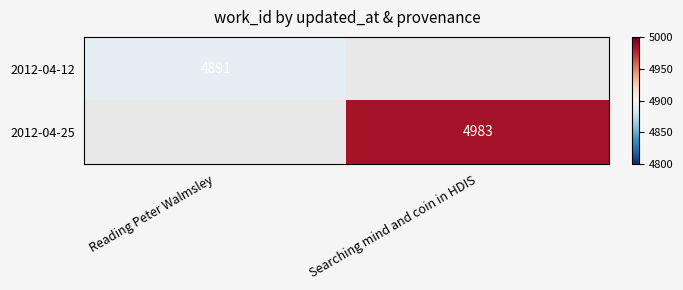

The value of 2012-04-12 at Reading Peter Walmsley is 8162. True or false?

False